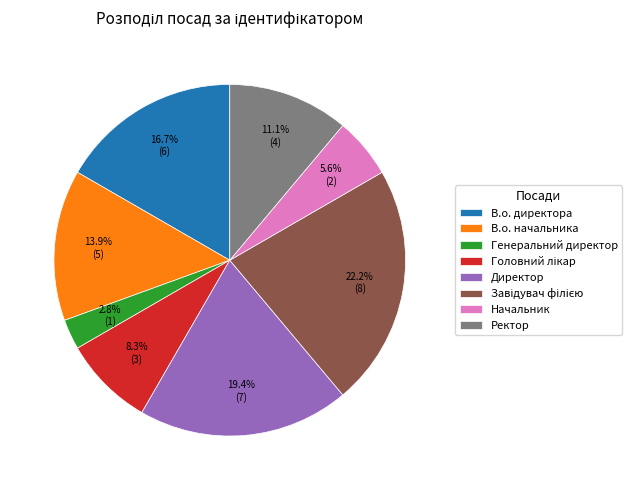

Does Ректор represent more than half of the total?

No